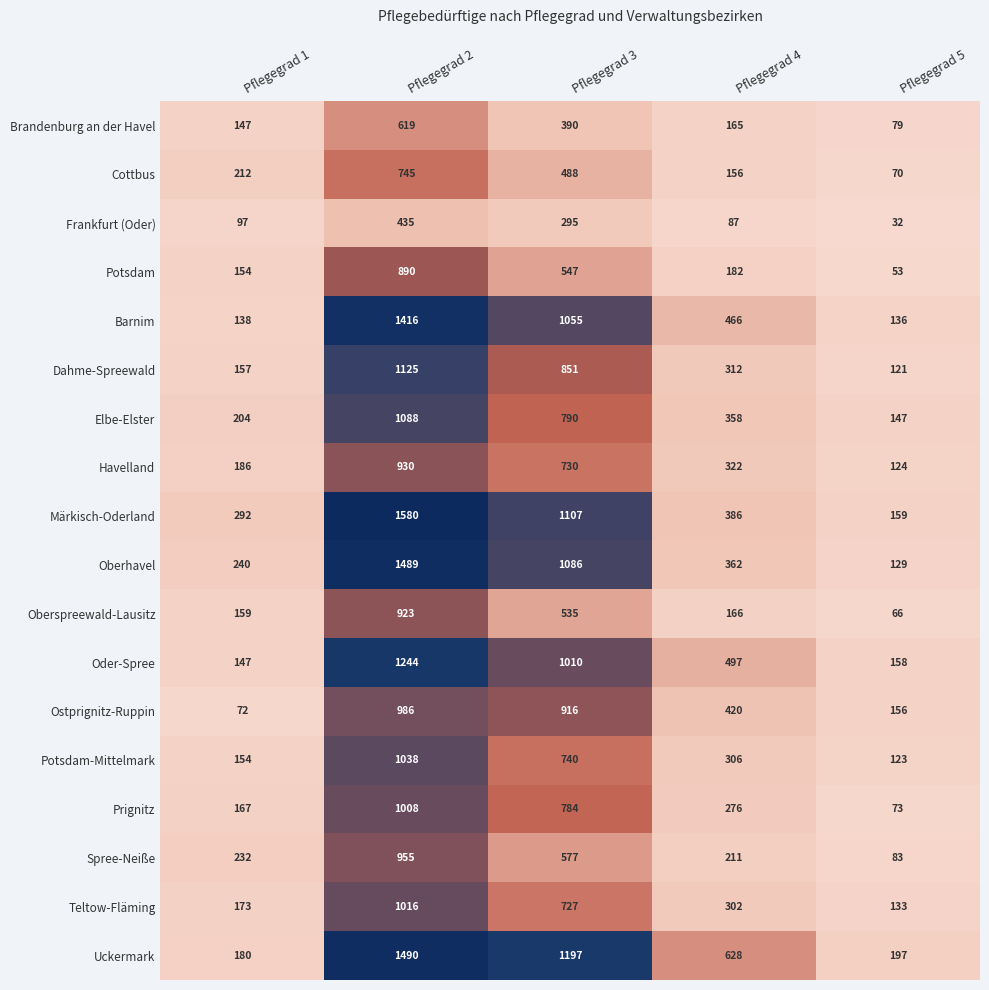

What is the spread (max minus min) of values at Pflegegrad 1?

220